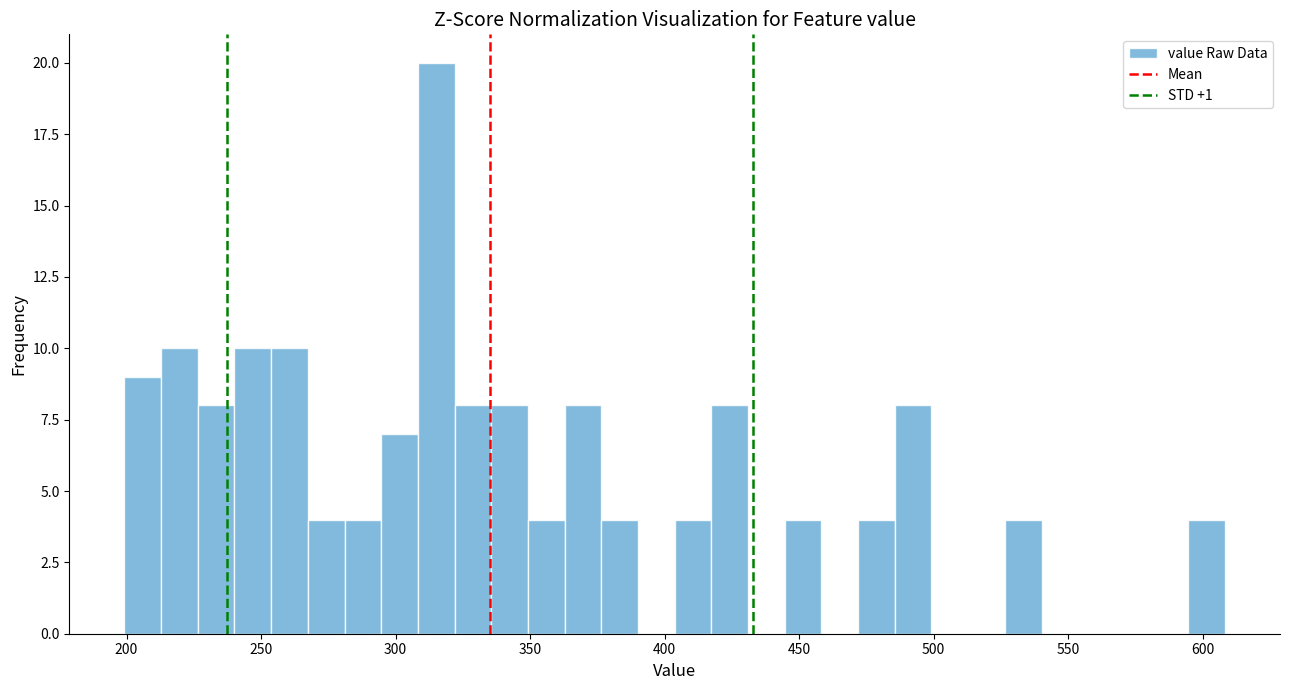

Around what value on the x-axis is the tallest bar? Give the approximate position of its centre, as read against the axis.

315